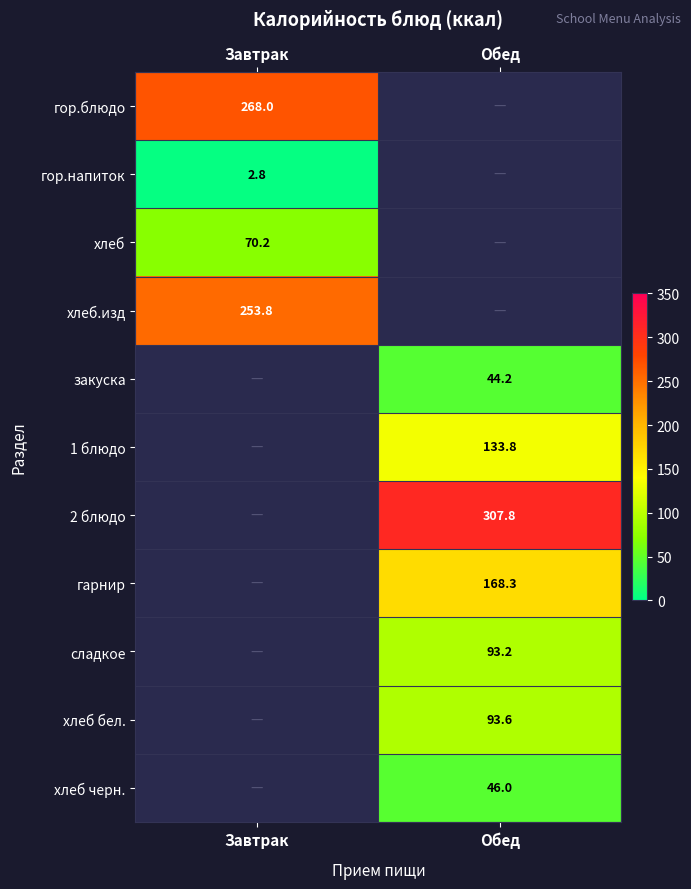

The value of 1 блюдо at Обед is 37.5. True or false?

False